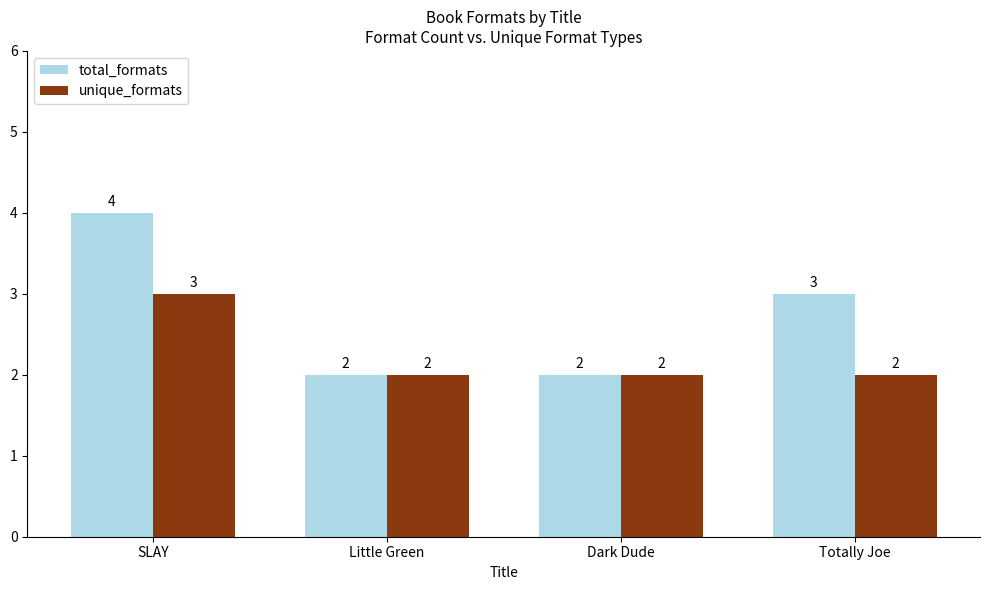

What is the label of the 1st bar from the right?

Totally Joe